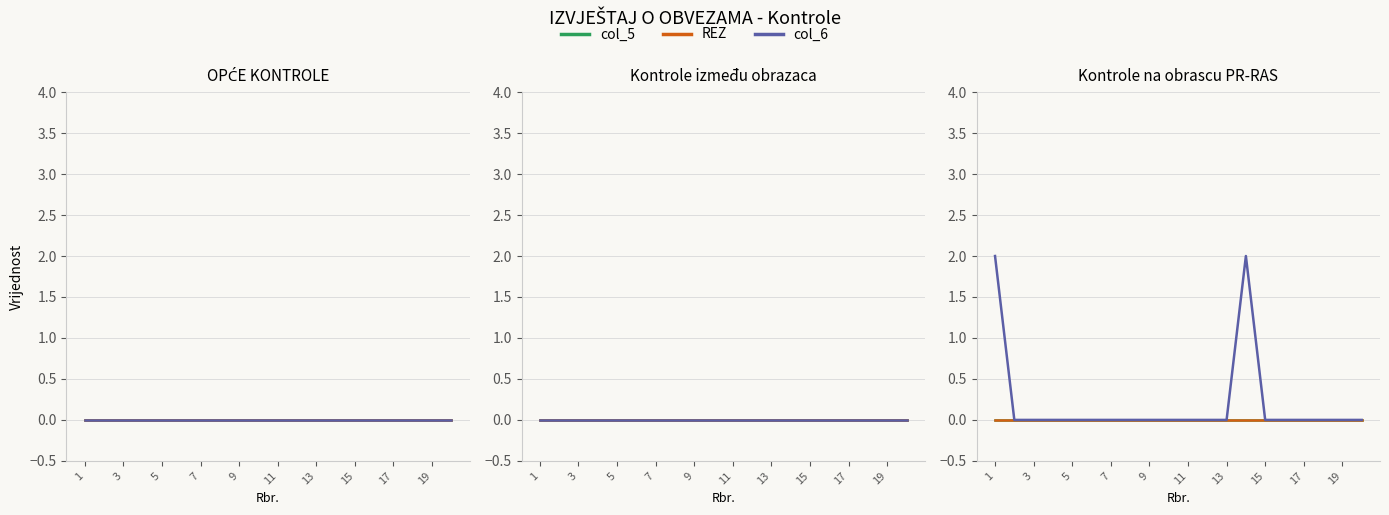

Reading left to right, what are all the values shown in this chart?

col_5: 0	0	0	0	0	0	0	0	0	0	0	0	0	0	0	0	0	0	0	0
REZ: 0	0	0	0	0	0	0	0	0	0	0	0	0	0	0	0	0	0	0	0
col_6: 2	0	0	0	0	0	0	0	0	0	0	0	0	2	0	0	0	0	0	0